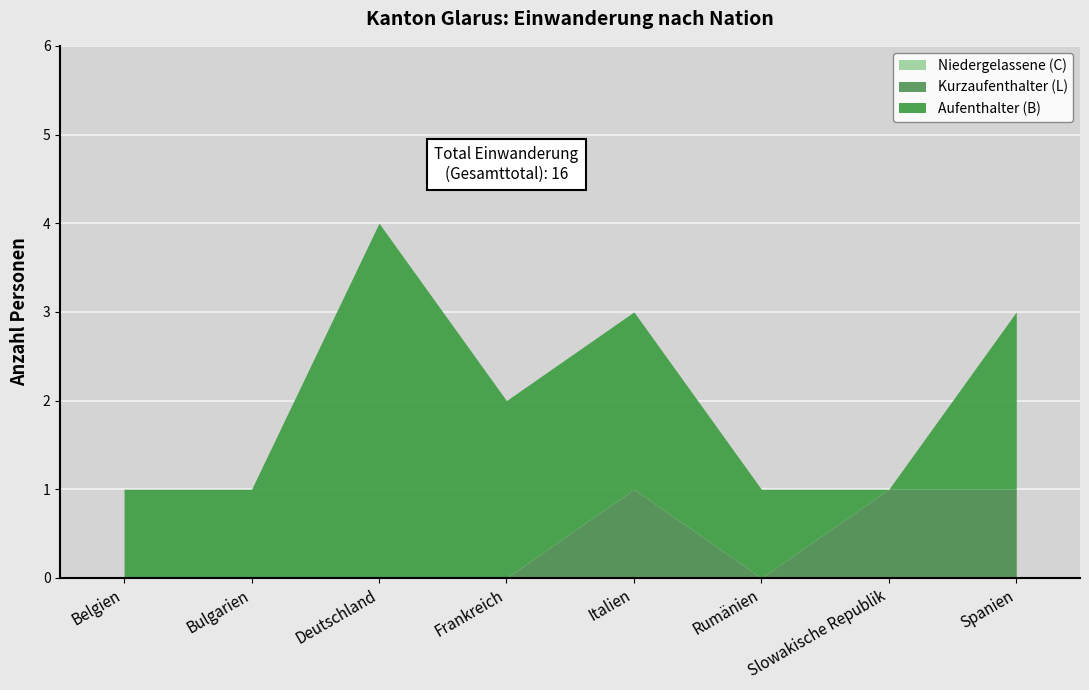

What is the maximum value shown in the chart?

4